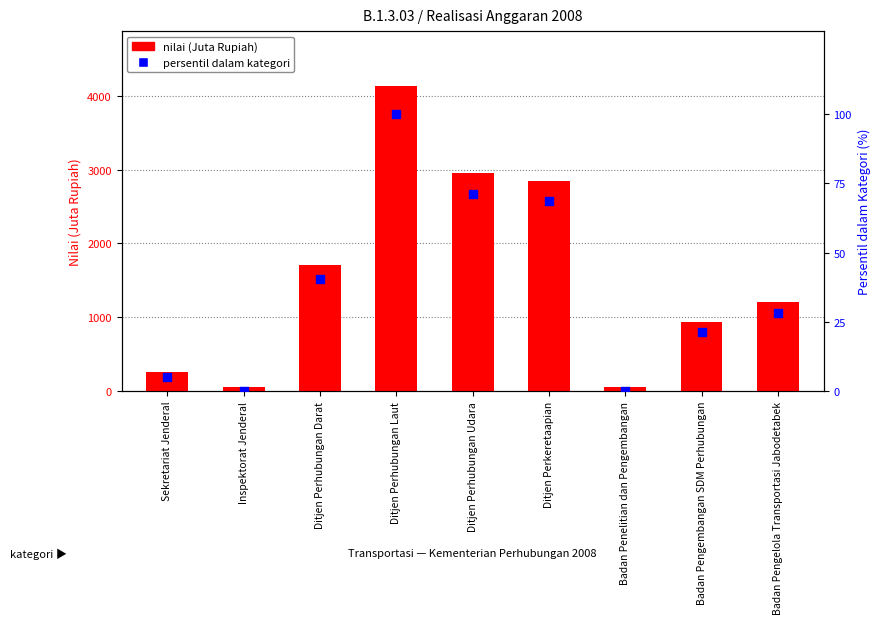

At how many categories does at least one series exceed 220?

7